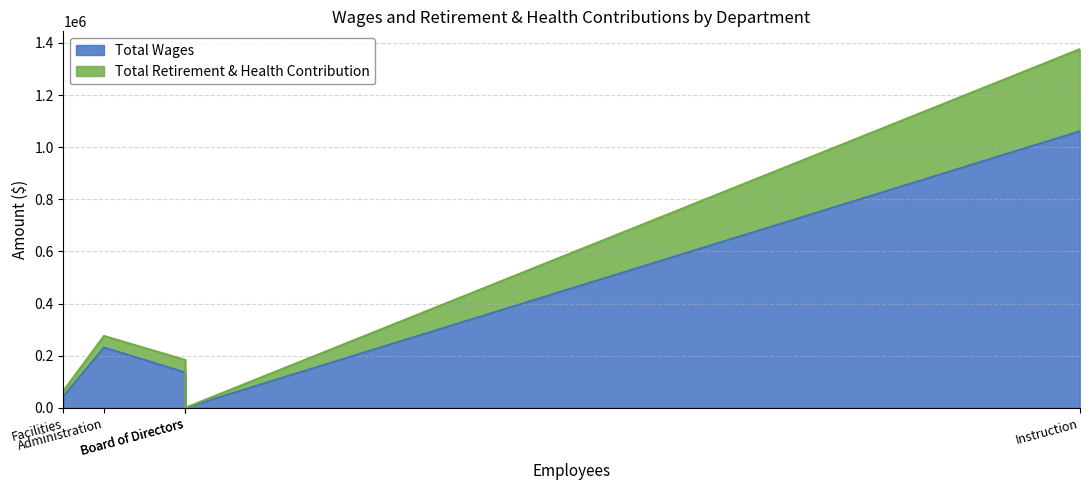

The Total Retirement & Health Contribution series shows 315035 at Instruction. True or false?

True